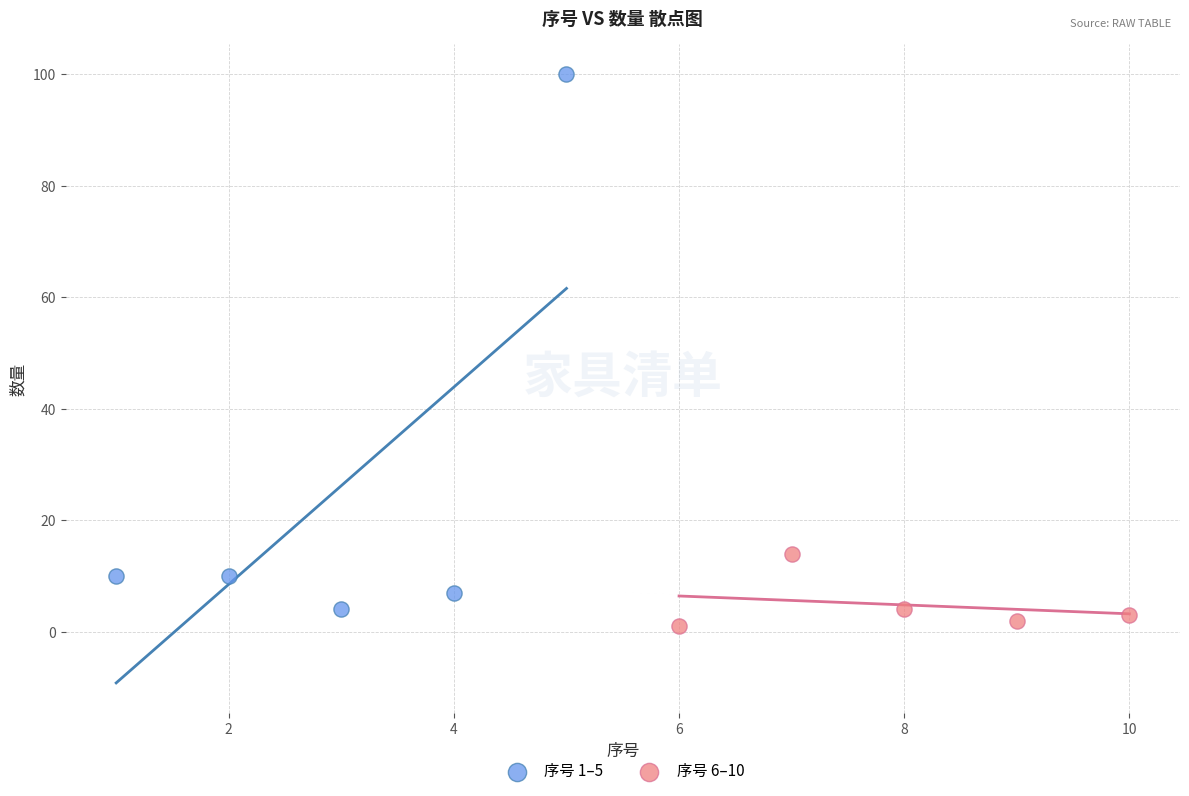

Which series has the largest Y range (max minus min)?

序号 1–5